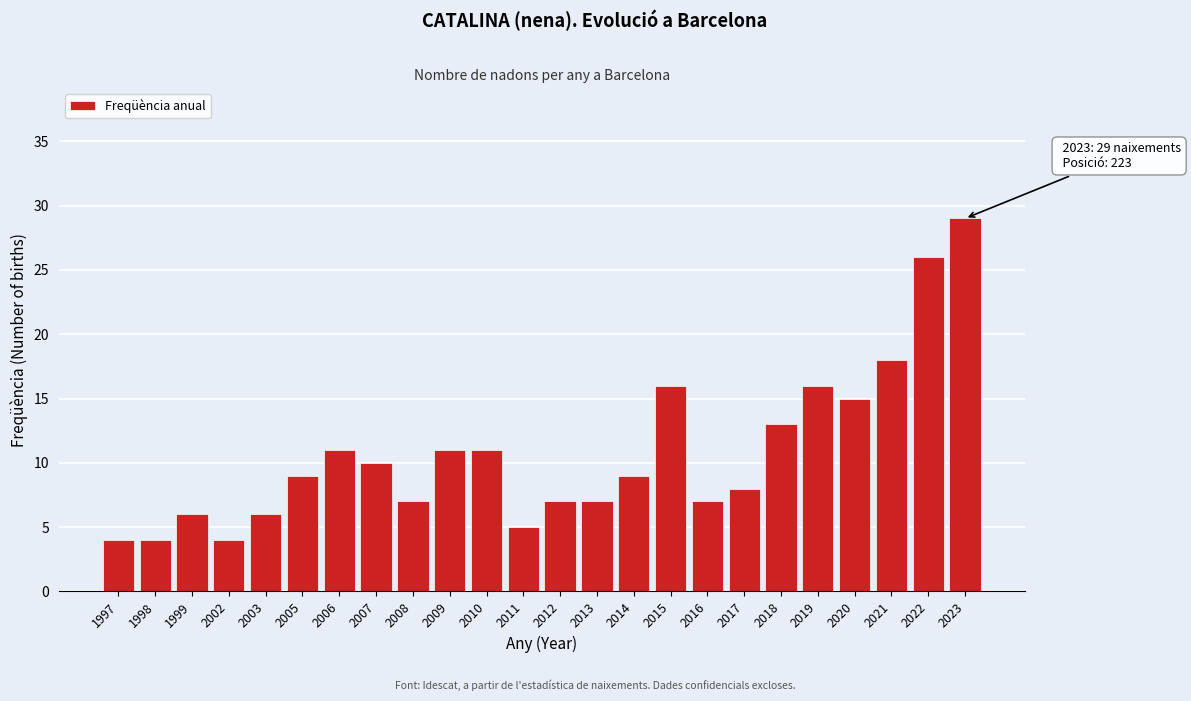

Reading left to right, what are all the values shown in this chart?

1997=4	1998=4	1999=6	2002=4	2003=6	2005=9	2006=11	2007=10	2008=7	2009=11	2010=11	2011=5	2012=7	2013=7	2014=9	2015=16	2016=7	2017=8	2018=13	2019=16	2020=15	2021=18	2022=26	2023=29